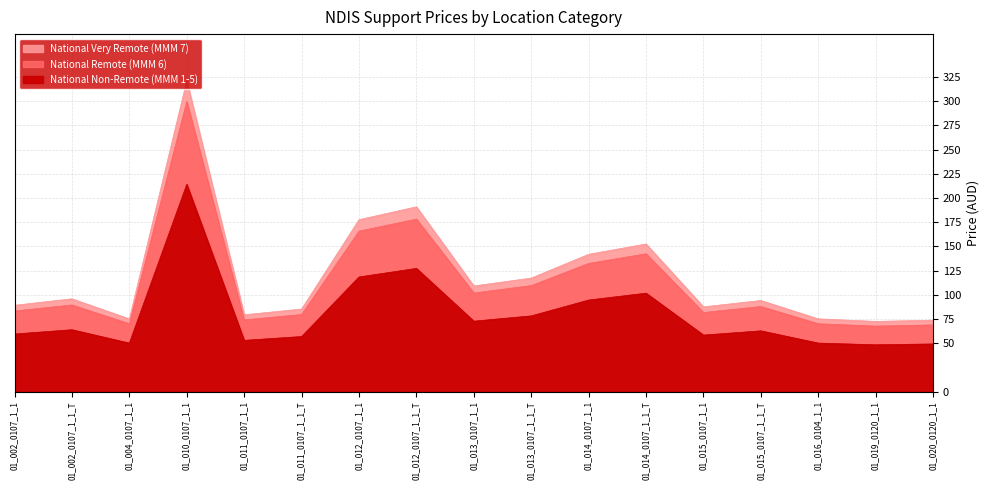

At which category is the sum across all series the highest?

01_010_0107_1_1